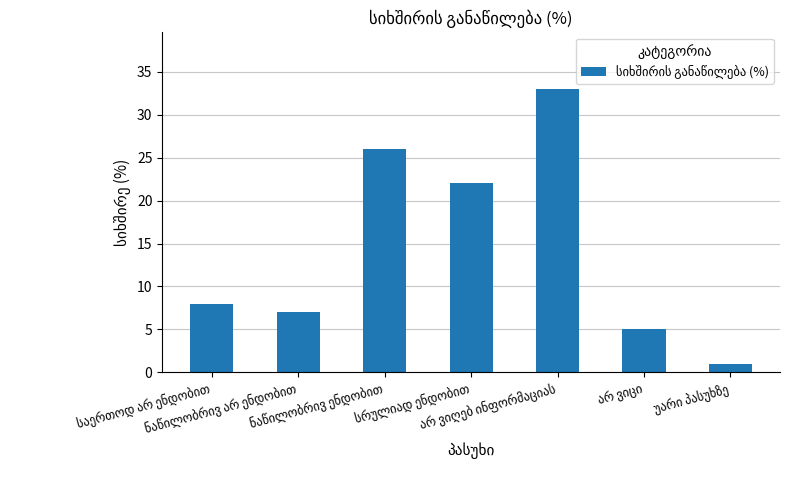

Does the chart contain stacked bars?

No